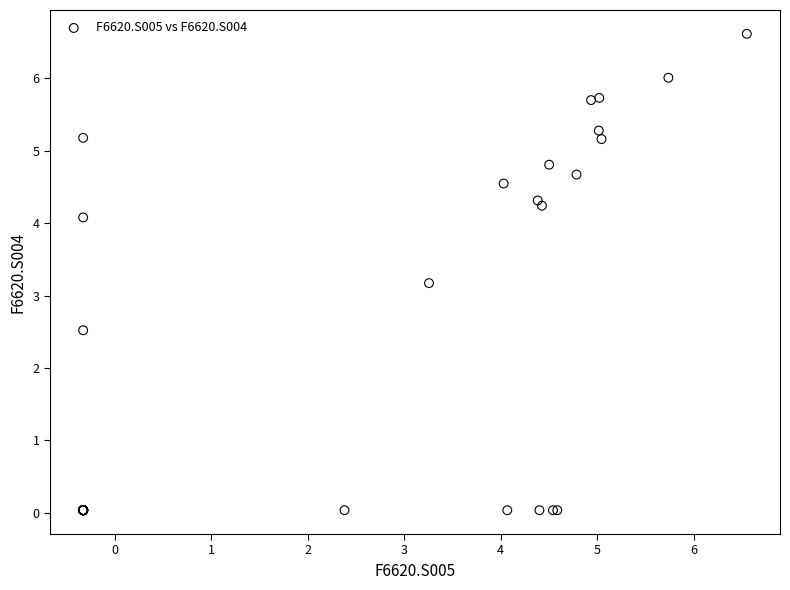

What Y value in the scatter plot is closest to 3?

3.2